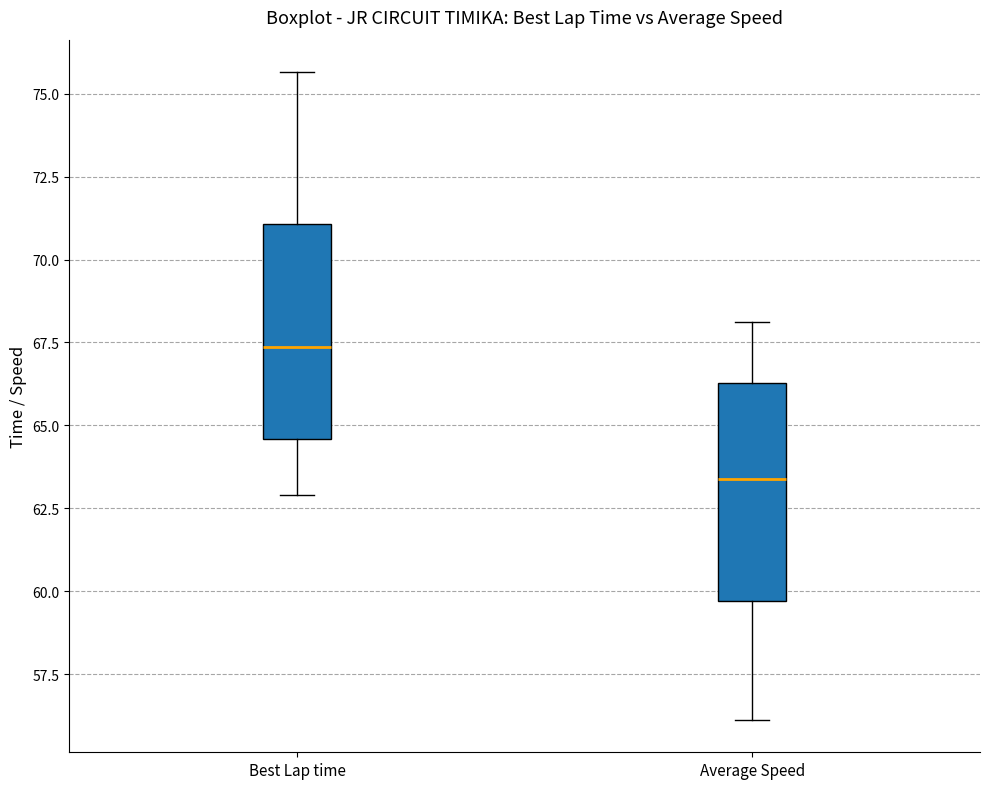

Where does the median line of the box for Best Lap time sit on the y-axis? The values are not printed on the chart, so give them approximately, as read against the axis.

67.5